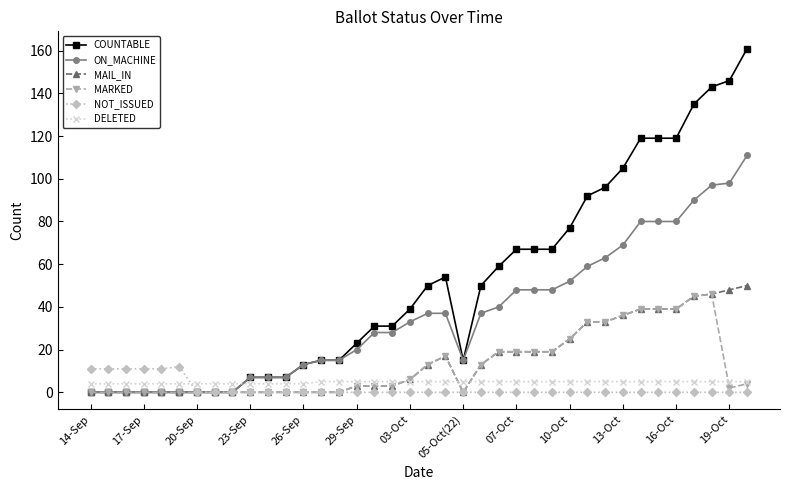

True or false: DELETED and NOT_ISSUED intersect in this chart.

True